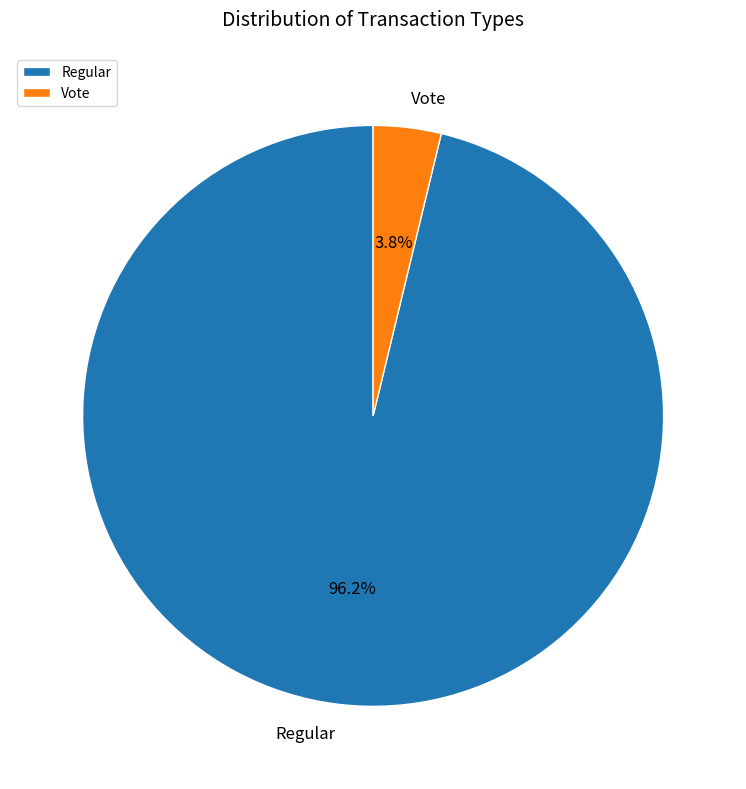

Rank the categories by value from lowest to highest.

Vote, Regular